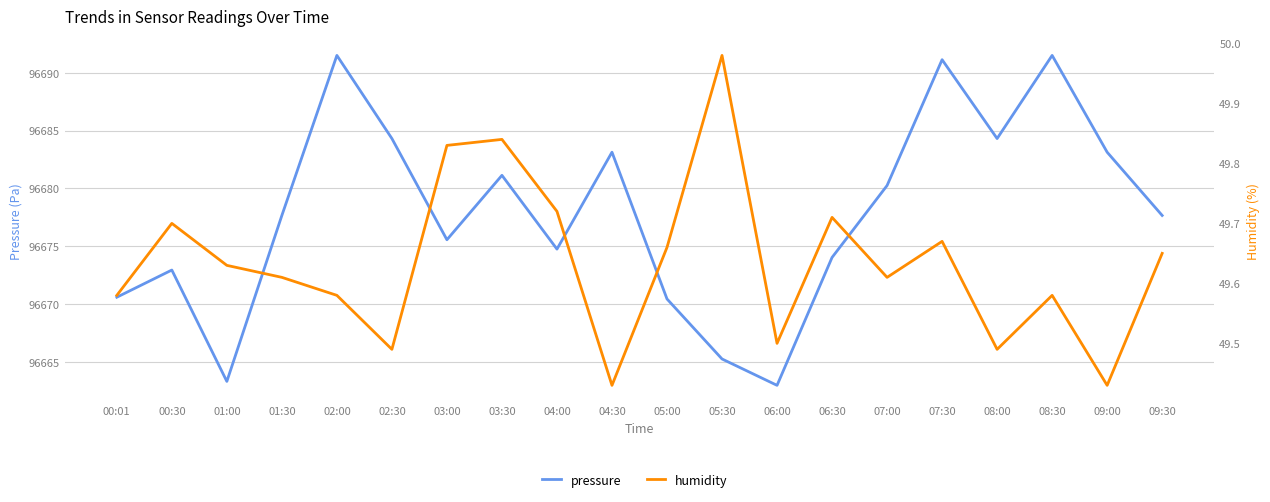

What is the value of the humidity point at the 5th from the left?

49.6